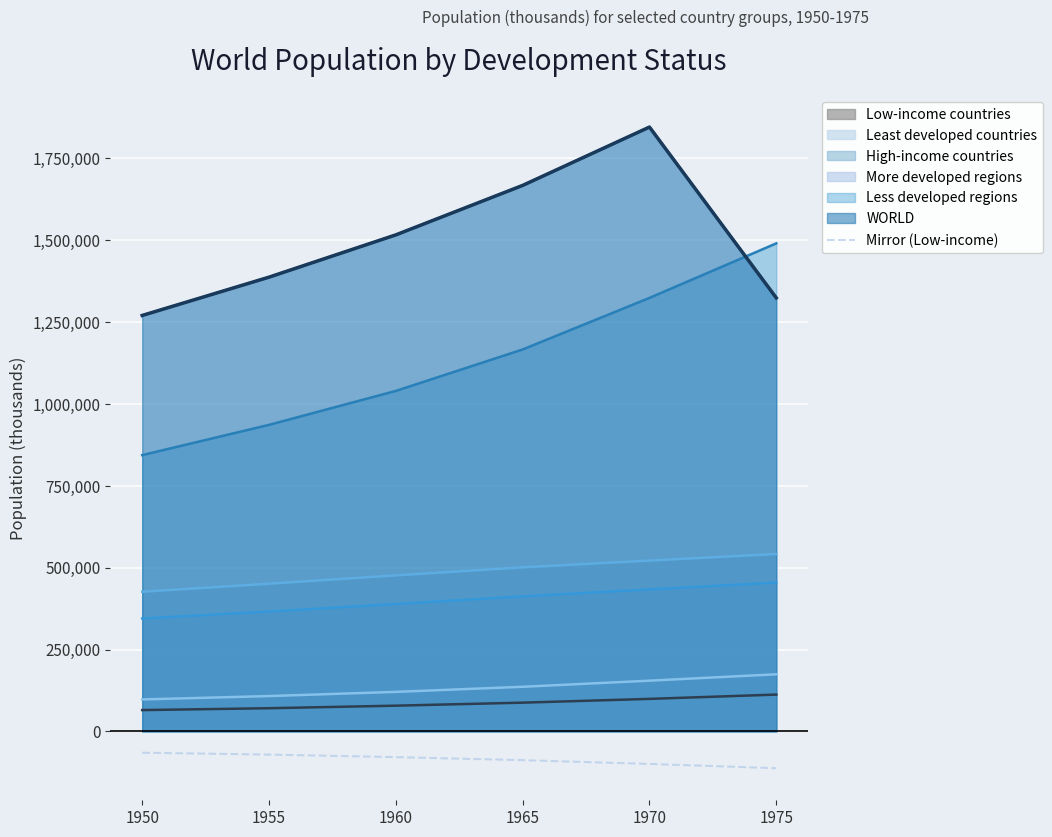

Is it true that the value at 1950 is -65100.0?

True